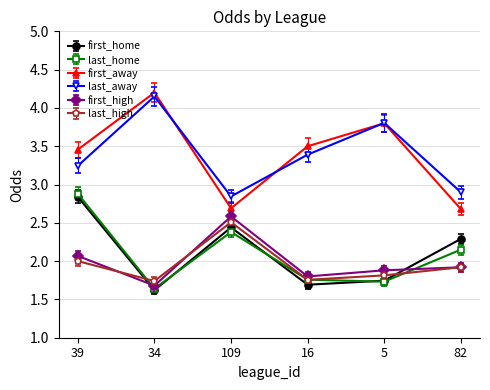

At how many categories does at least one series exceed 3?

4